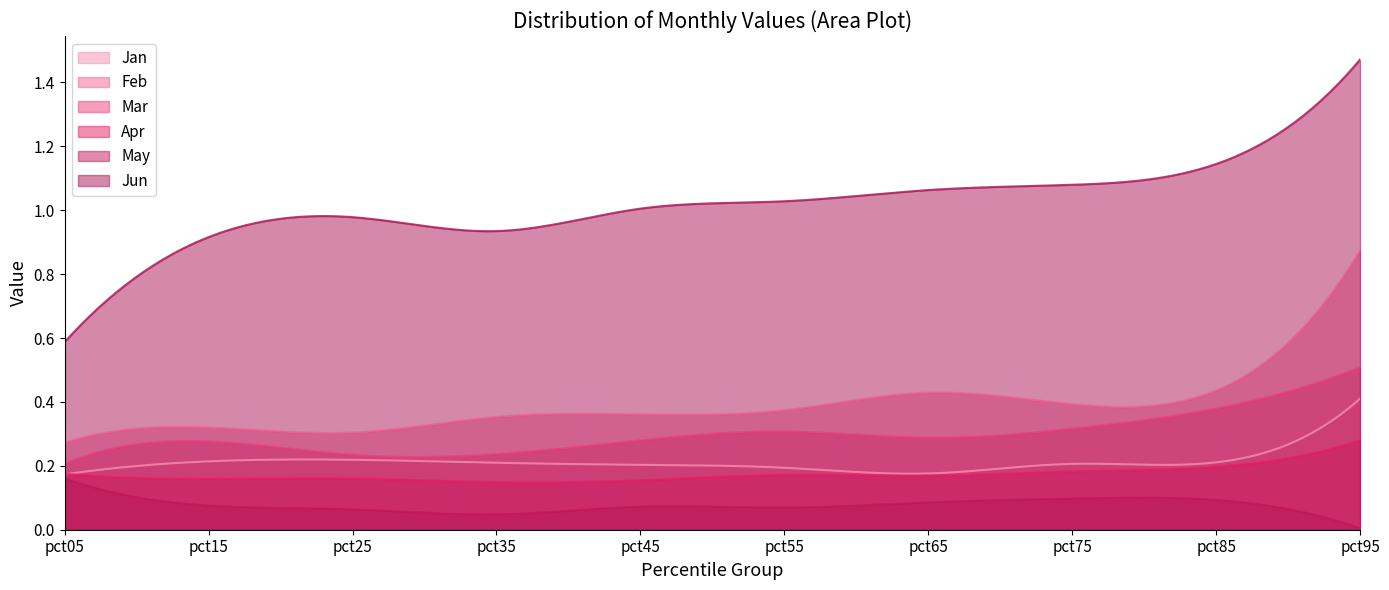

At which category does Jan reach its first local valley?

pct65